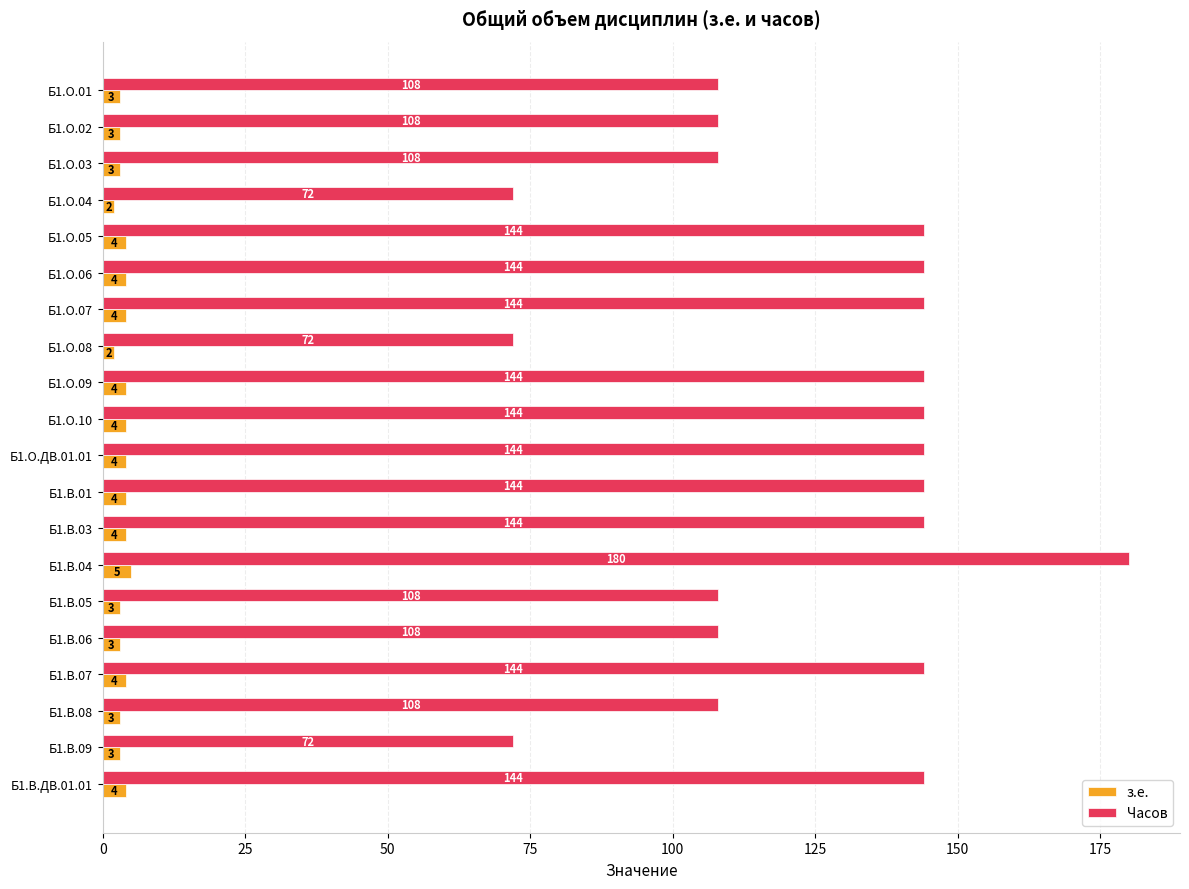

What is the average value of the з.е. series?

4